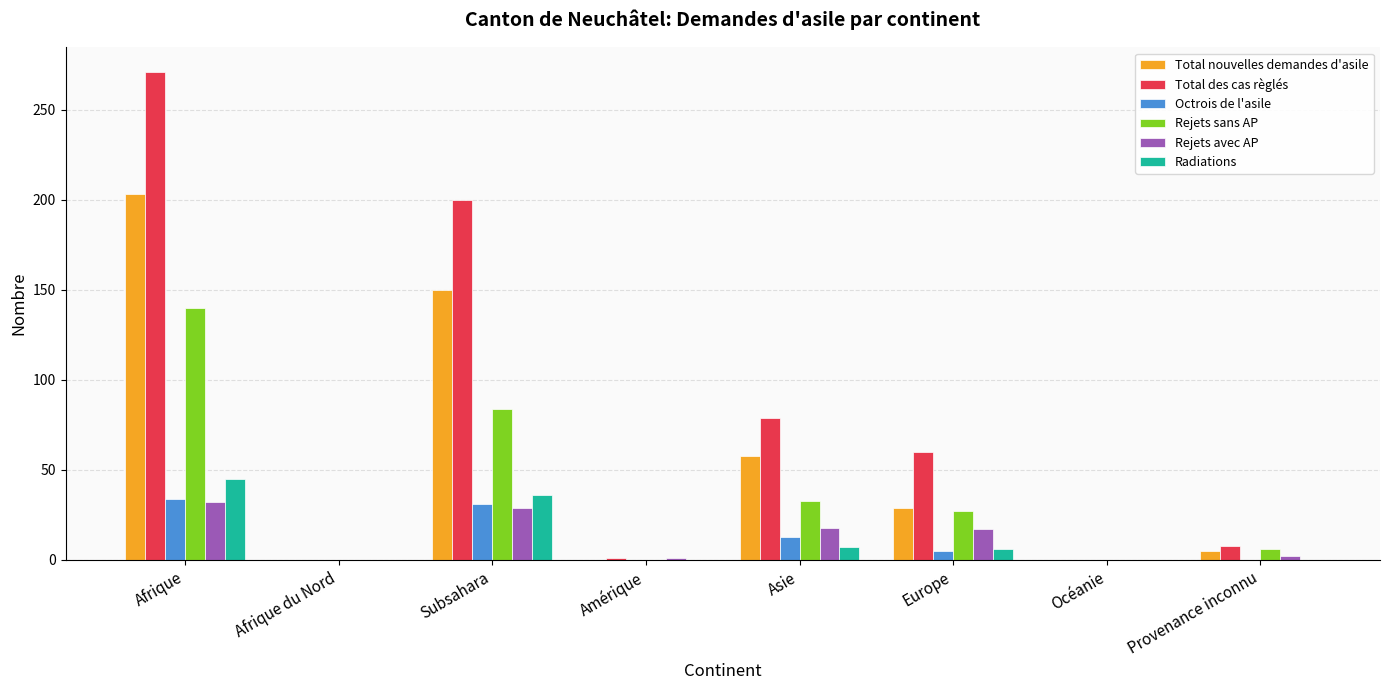

Is the value of Rejets avec AP at Subsahara greater than the value of Total des cas règlés at Afrique?

No